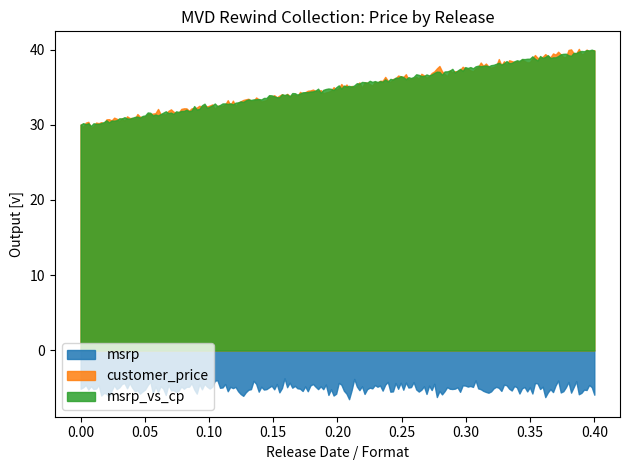

What is the smallest value displayed?

-6.5